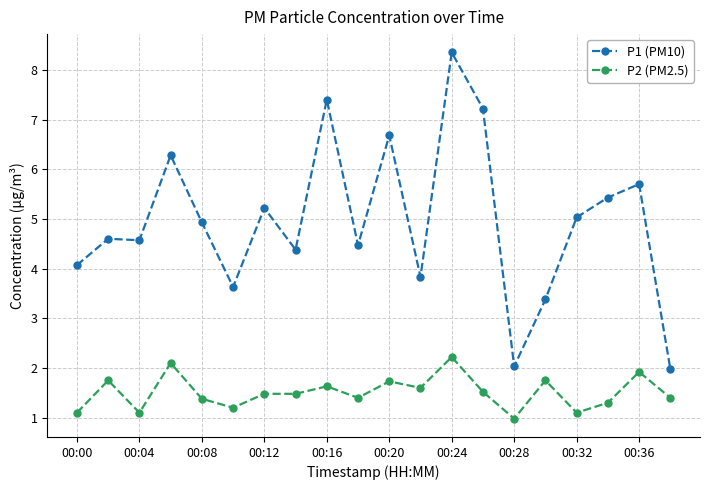

What is the difference between the maximum and second lowest values in the P2 (PM2.5) series?

1.1